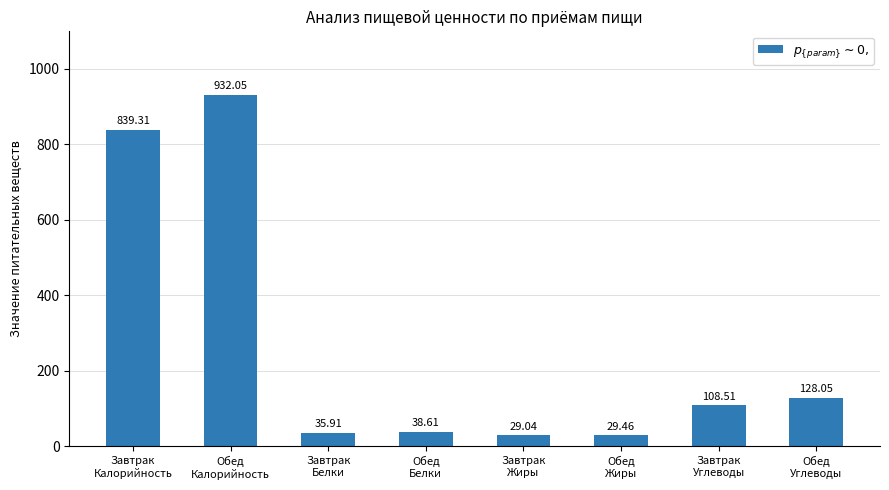

Approximately how many times larger is the value at Завтрак
Белки compared to Обед
Жиры?

1.2